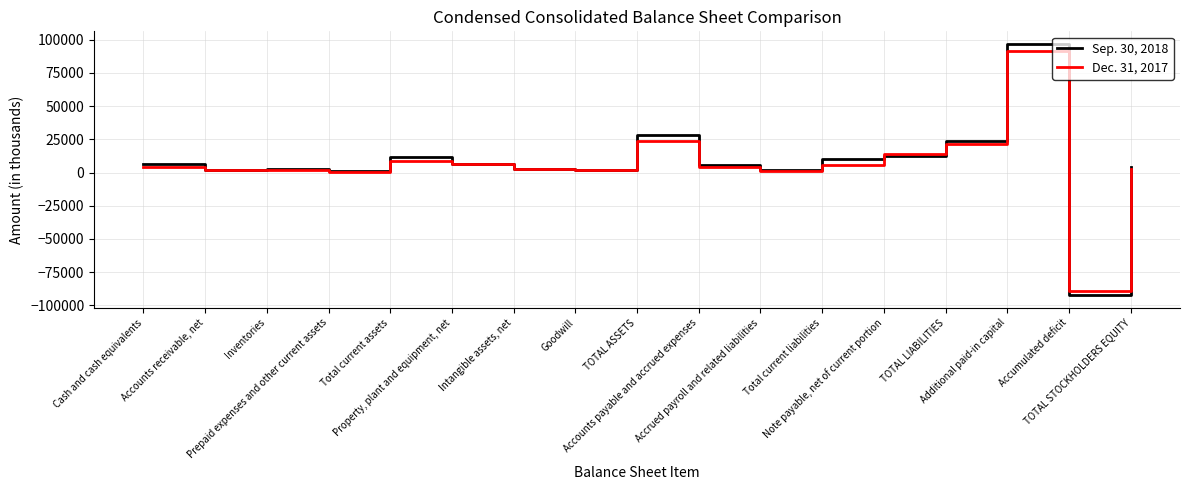

Which series has the widest spread of values?

Sep. 30, 2018